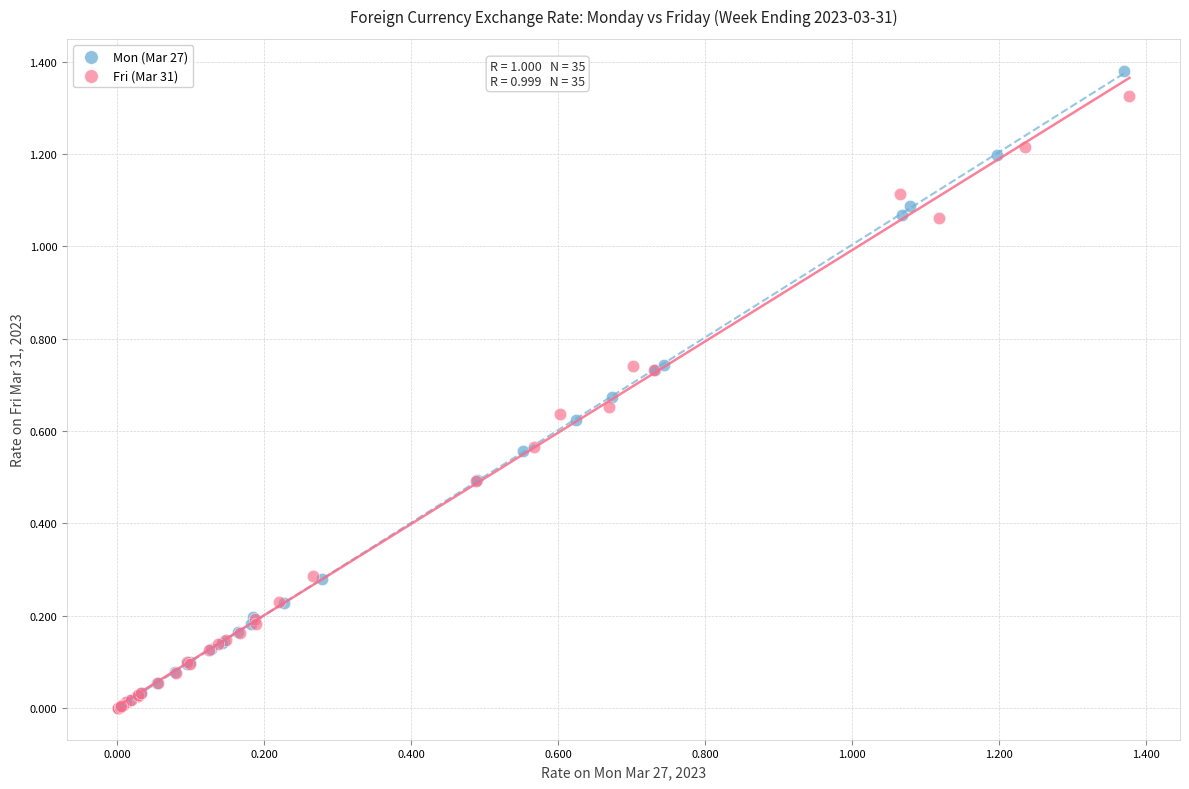

Which series has the widest spread of Y values?

Mon (Mar 27)